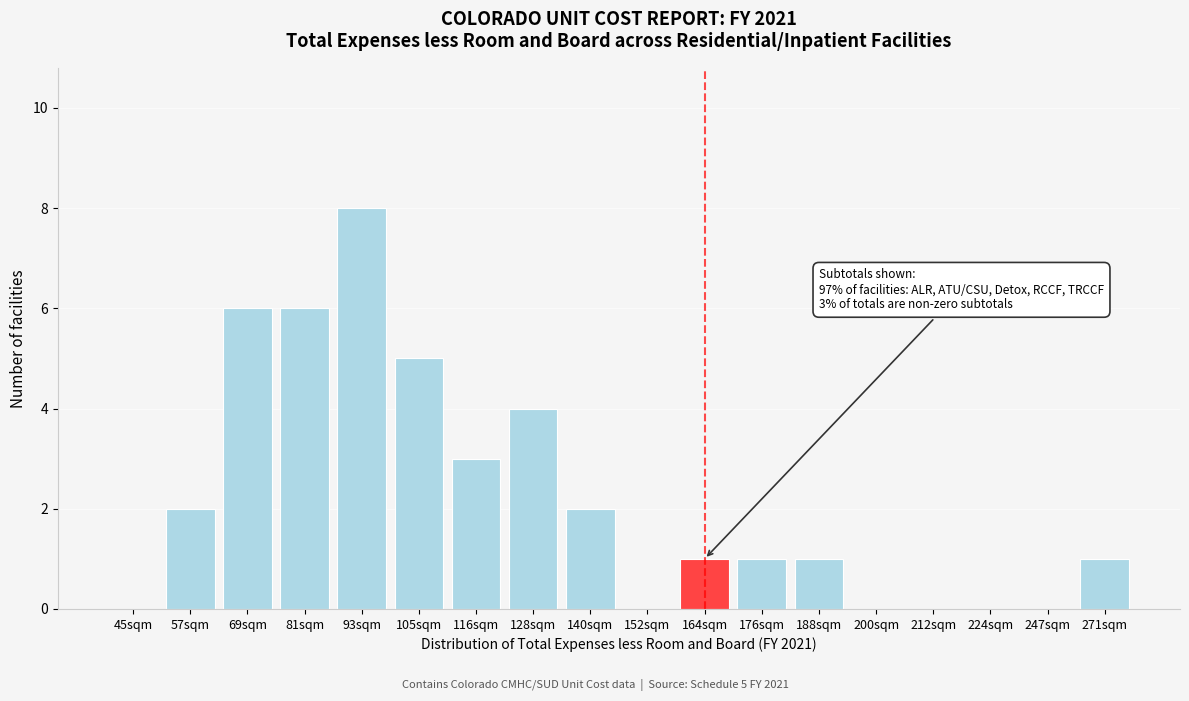

Reading left to right, transcribe all the data shown in this chart.

45sqm=0	57sqm=2	69sqm=6	81sqm=6	93sqm=8	105sqm=5	116sqm=3	128sqm=4	140sqm=2	152sqm=0	164sqm=1	176sqm=1	188sqm=1	200sqm=0	212sqm=0	224sqm=0	247sqm=0	271sqm=1